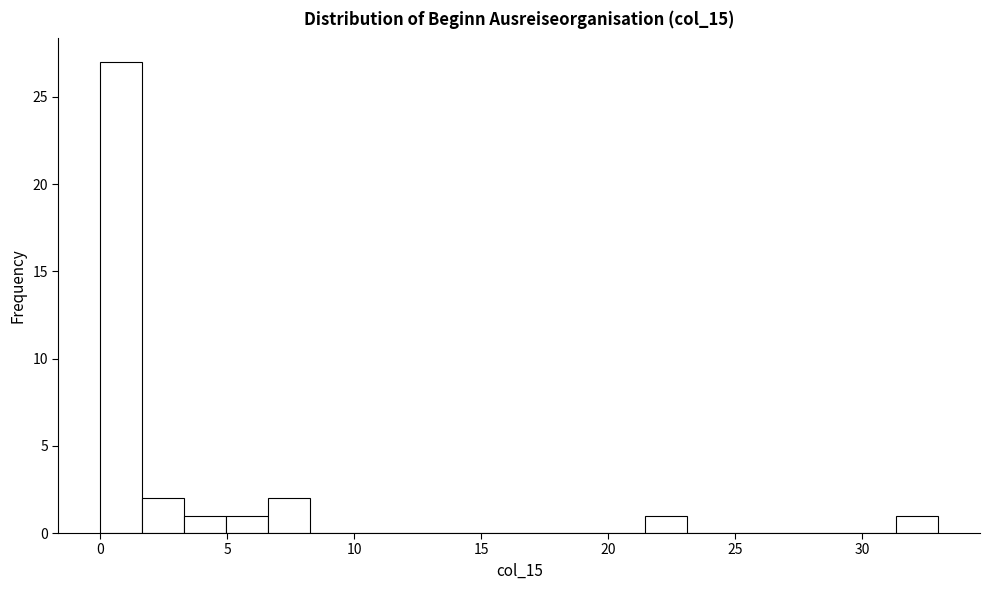

Around what value on the x-axis is the tallest bar? Give the approximate position of its centre, as read against the axis.

1.0